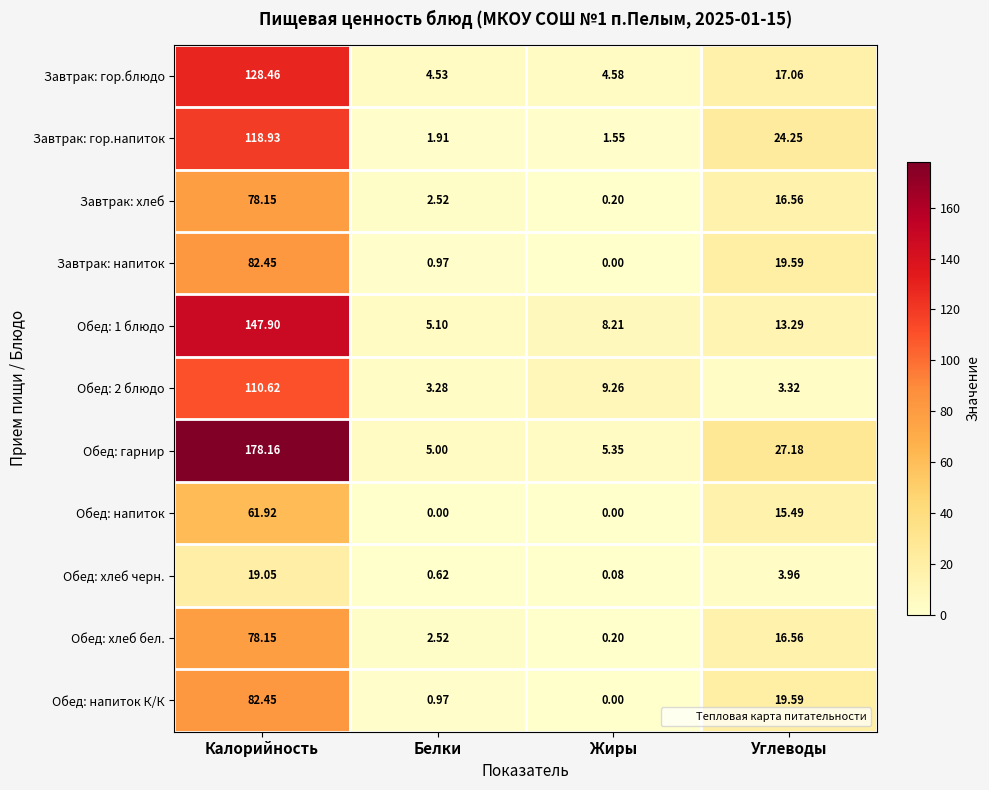

How many data points in Завтрак: напиток are above 19?

2